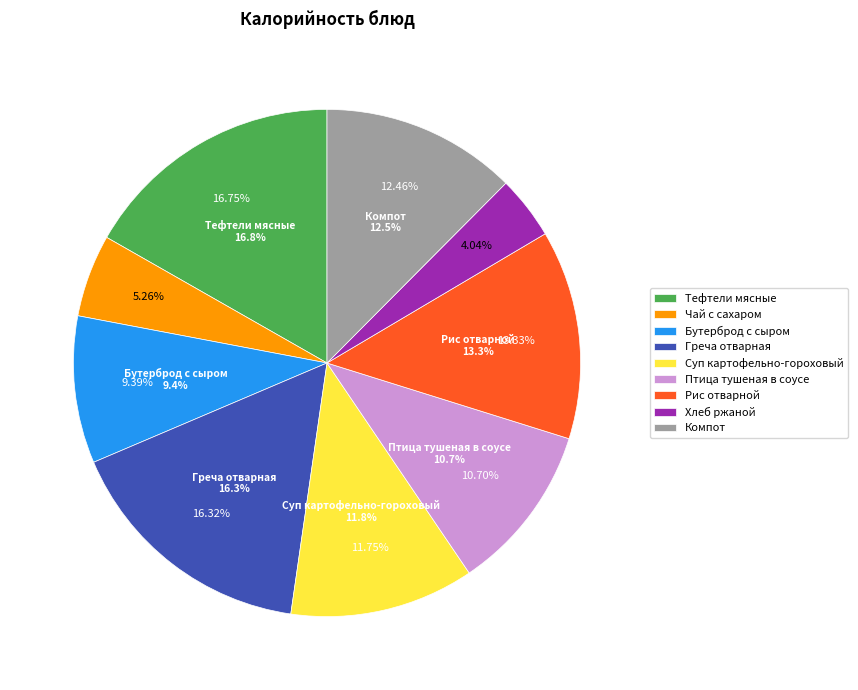

Which has a higher value, Суп картофельно-гороховый or Хлеб ржаной?

Суп картофельно-гороховый